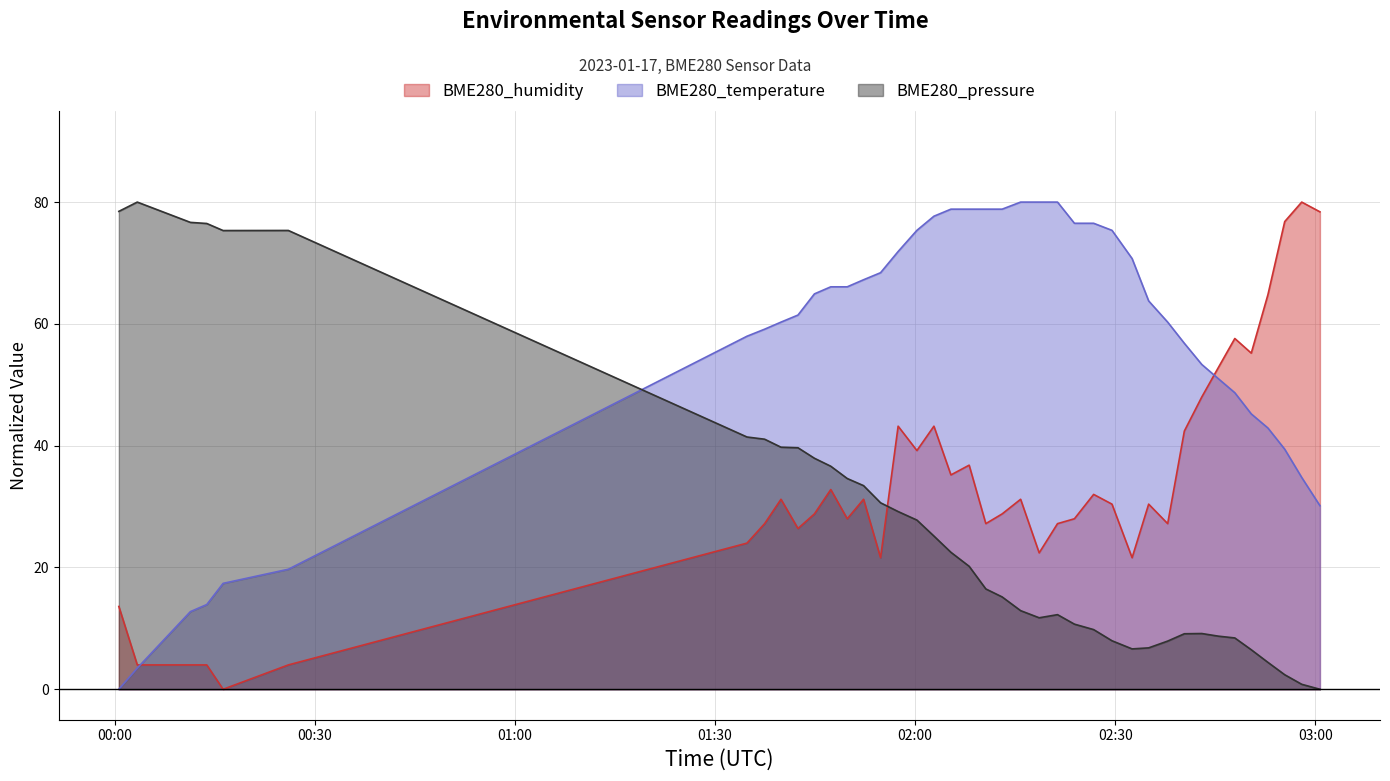

Is it true that BME280_temperature equals 59.1 at 2023/01/17 01:37:26?

True